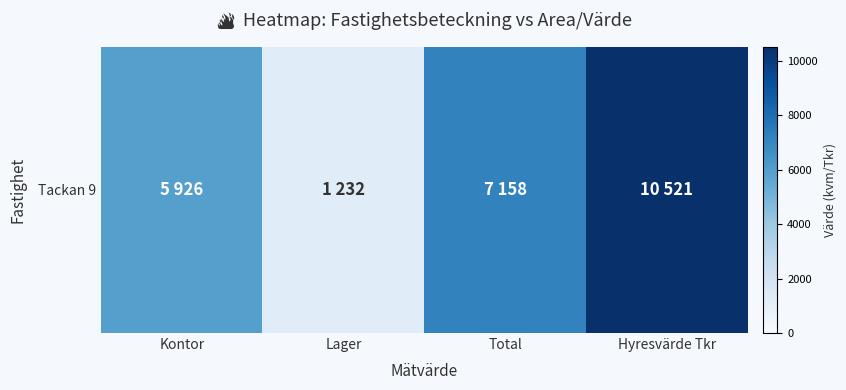

At which category does the chart reach its peak across all series?

Hyresvärde Tkr